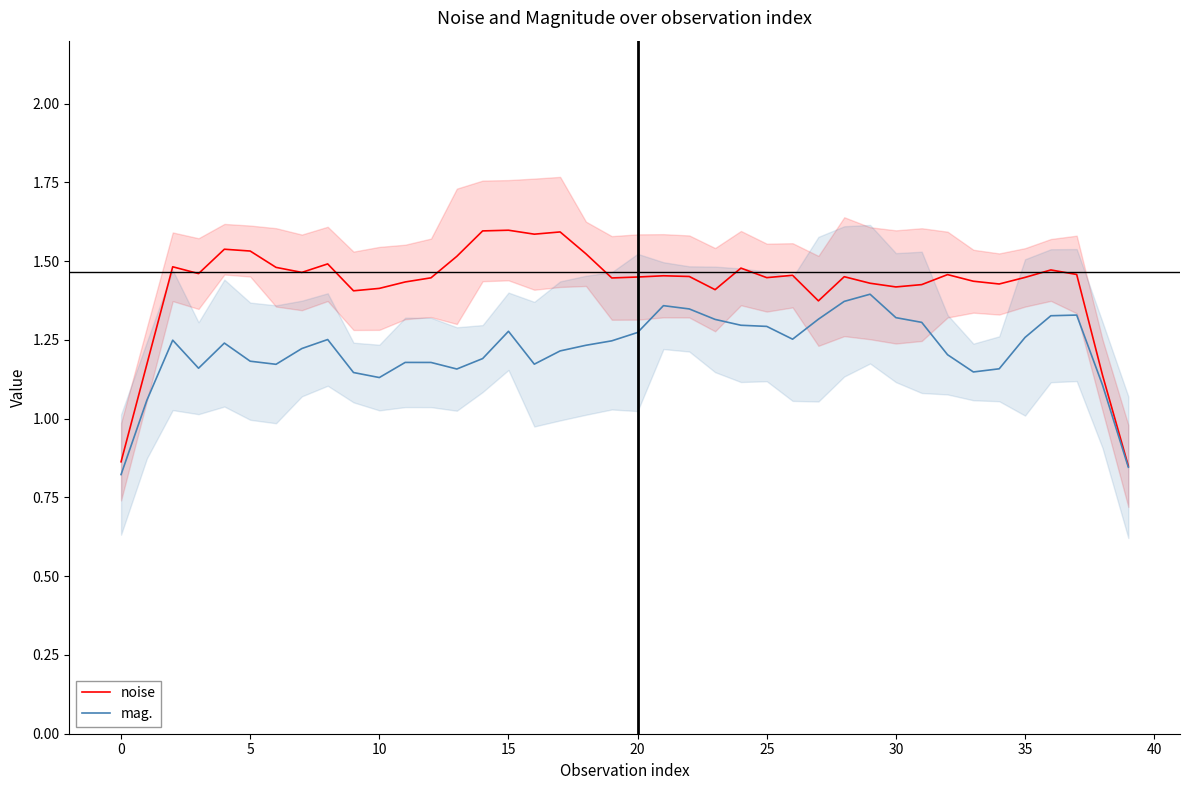

What is the smallest value displayed?

0.8